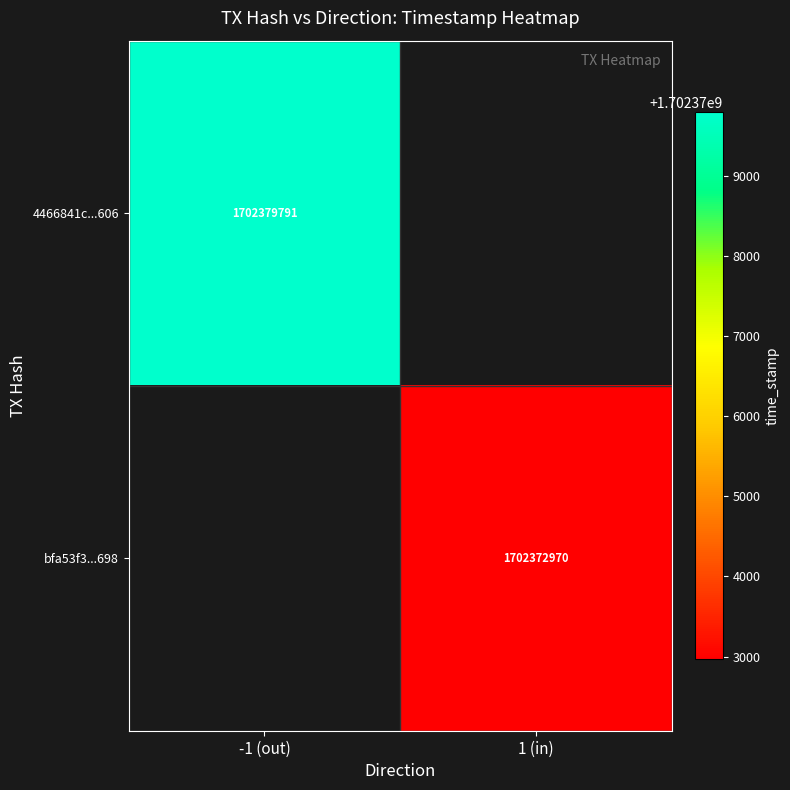

Is the value of bfa53f3...698 at 1 (in) greater than the value of 4466841c...606 at -1 (out)?

No